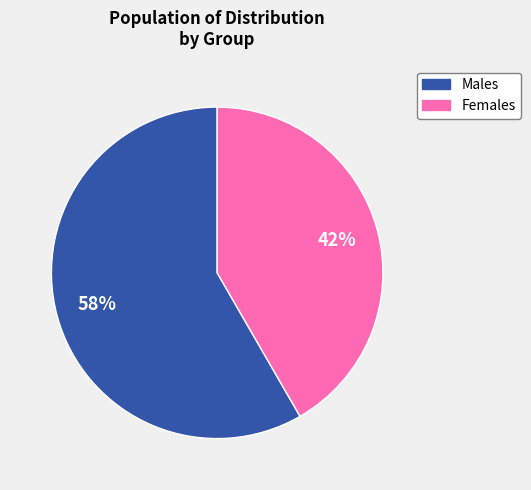

To the nearest percent, what is the average slice percentage?

50%